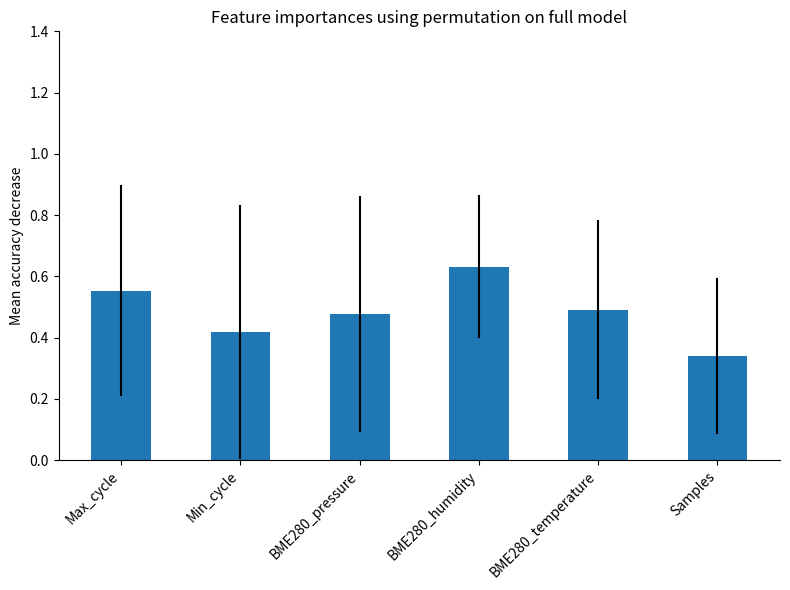

List the labels in order of value, smallest first.

Samples, Min_cycle, BME280_pressure, BME280_temperature, Max_cycle, BME280_humidity